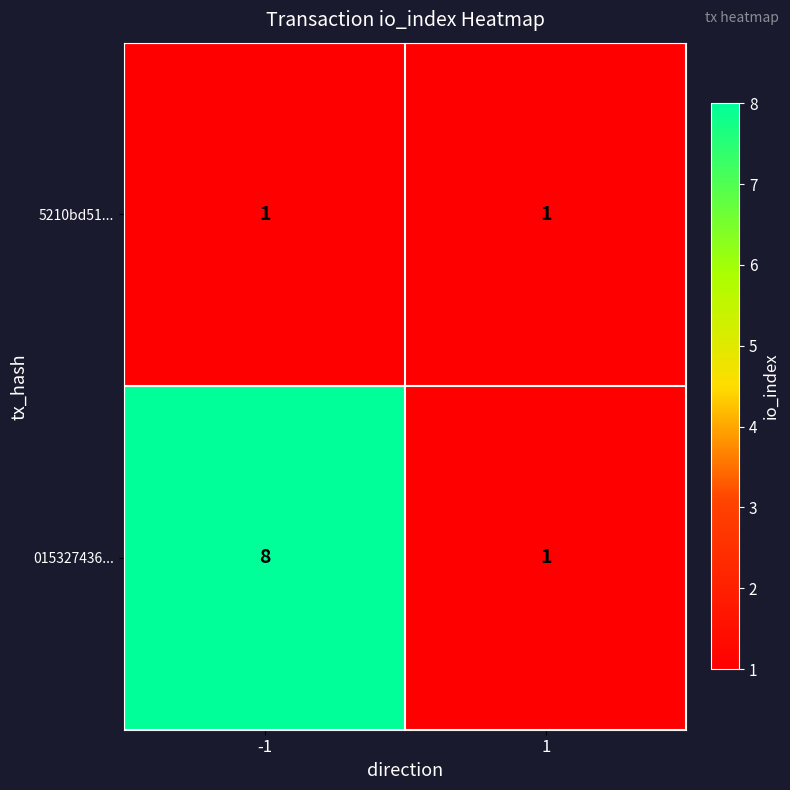

True or false: 5210bd51... has a value of 1 at 1.

True